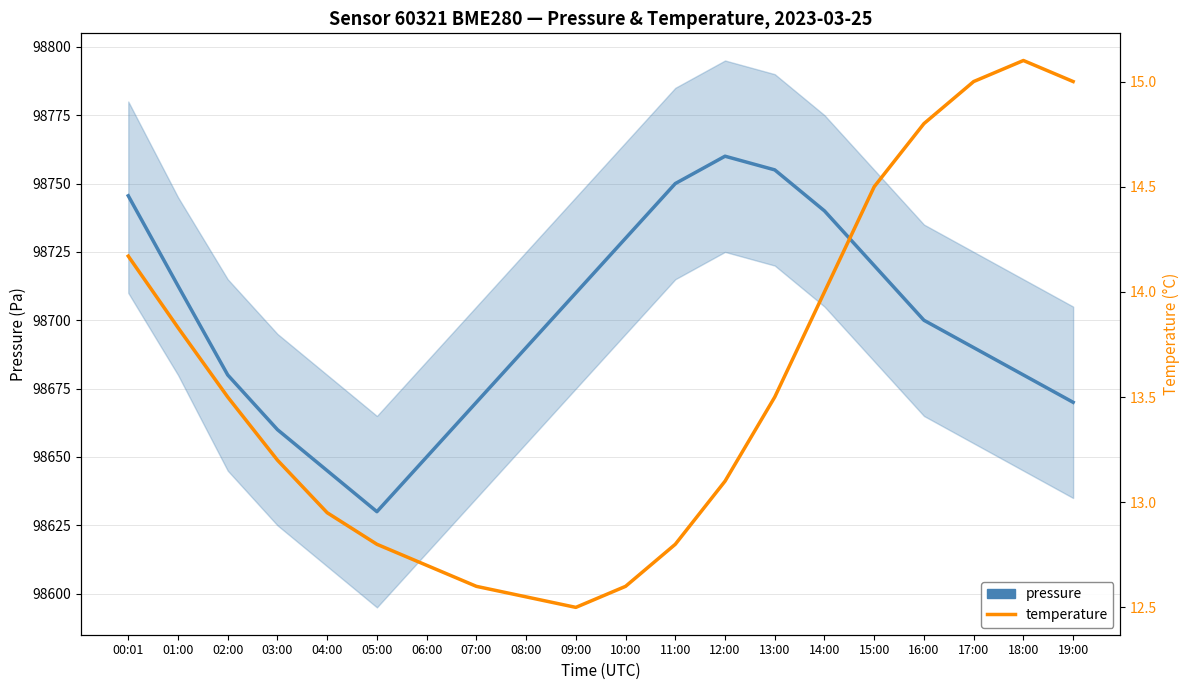

What is the value of the pressure (mean) point at the 12th from the left?

98750.0